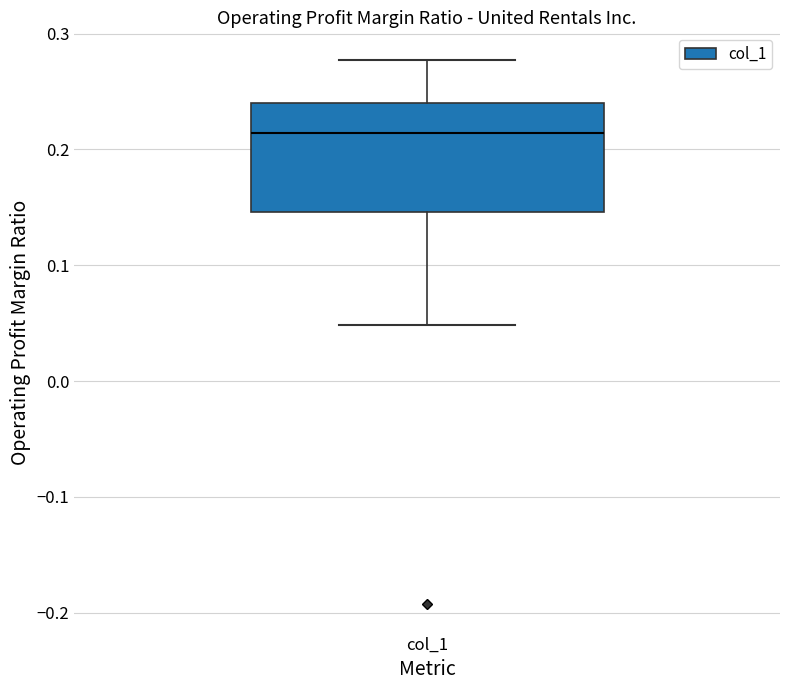

Transcribe this box plot: give where the median line is, the range the box spans, and where the two whiskers end, as read against the y-axis. The values are not printed on the chart, so give them approximately, as read against the axis.

median 0.21, box 0.15 to 0.24, whiskers 0.05 to 0.28